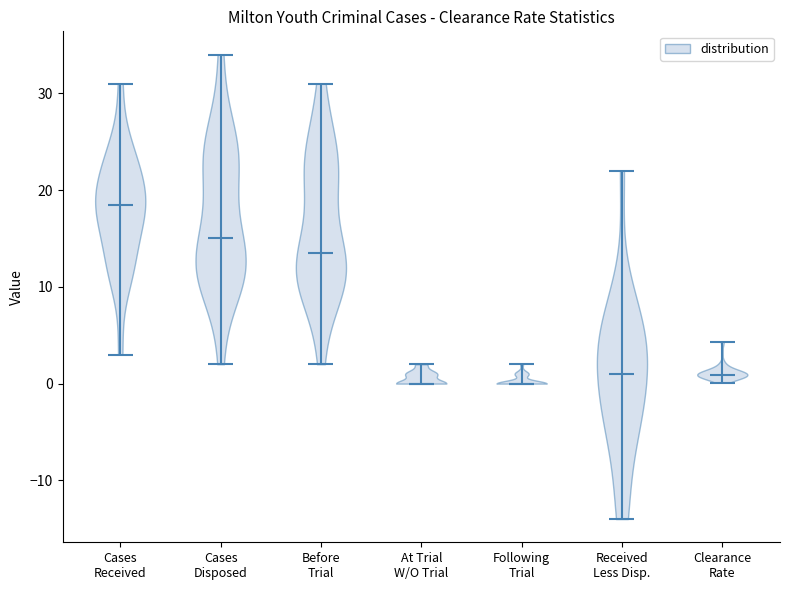

Reading left to right, read every violin against the y-axis: where its median line is, and the lowest and highest points it reaches. The values are not printed on the chart, so give them approximately, as read against the axis.

Cases Received: median line 19, lowest point 3, highest point 31
Cases Disposed: median line 15, lowest point 2, highest point 34
Before Trial: median line 14, lowest point 2, highest point 31
At Trial W/O Trial: median line 0, lowest point 0, highest point 2
Following Trial: median line 0, lowest point 0, highest point 2
Received Less Disp.: median line 1, lowest point -14, highest point 22
Clearance Rate: median line 1, lowest point 0, highest point 4